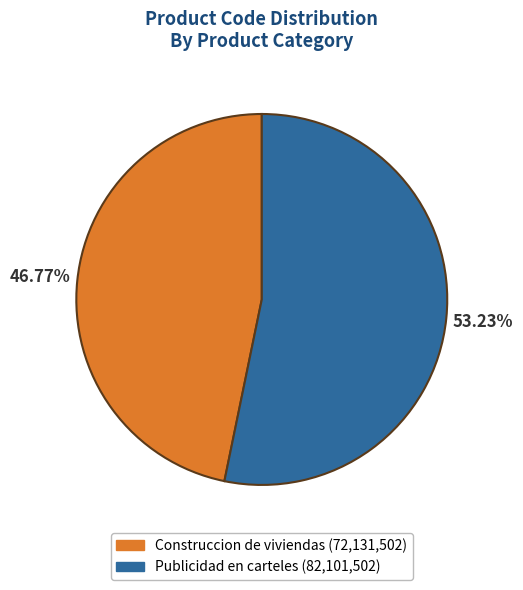

Is it true that Publicidad en carteles is 53% of the pie?

True